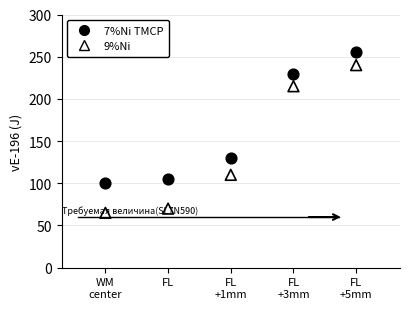

Which series has the widest spread of Y values?

9%Ni